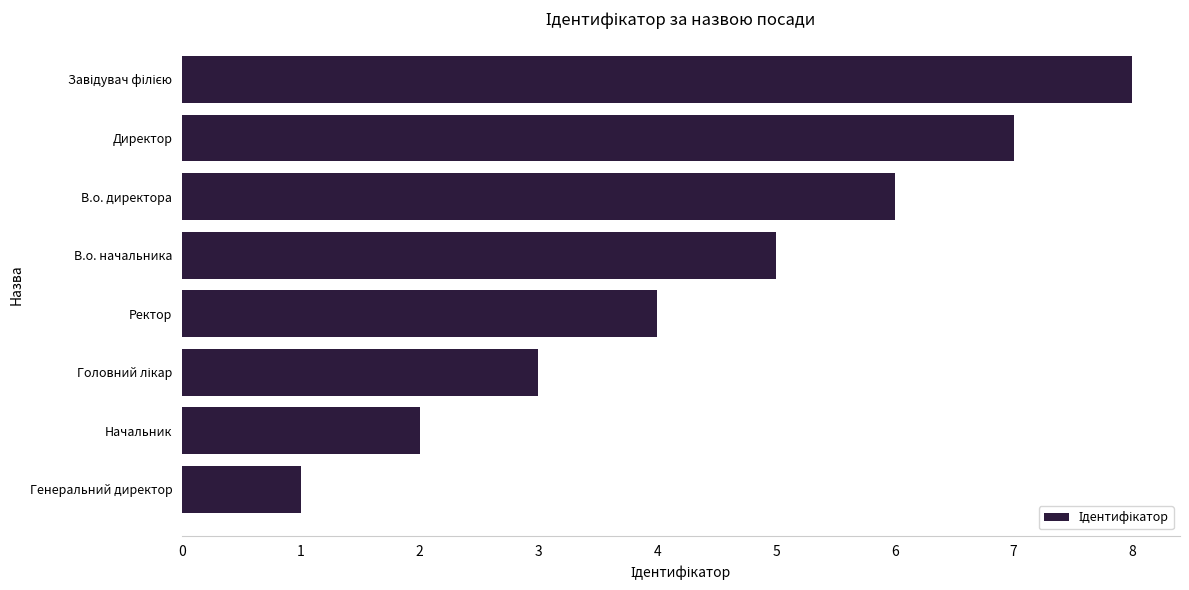

Reading top to bottom, list all the values displayed in this chart.

8	7	6	5	4	3	2	1